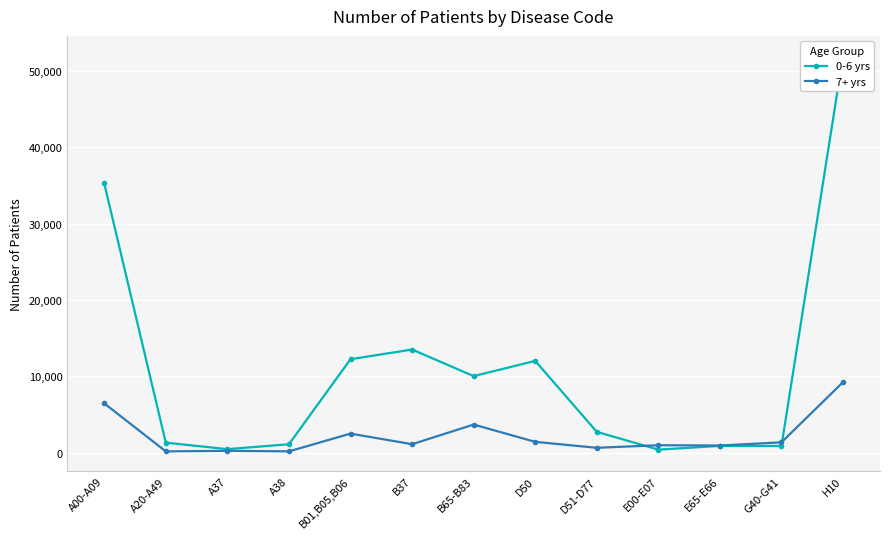

Which label corresponds to the largest value in the chart?

H10